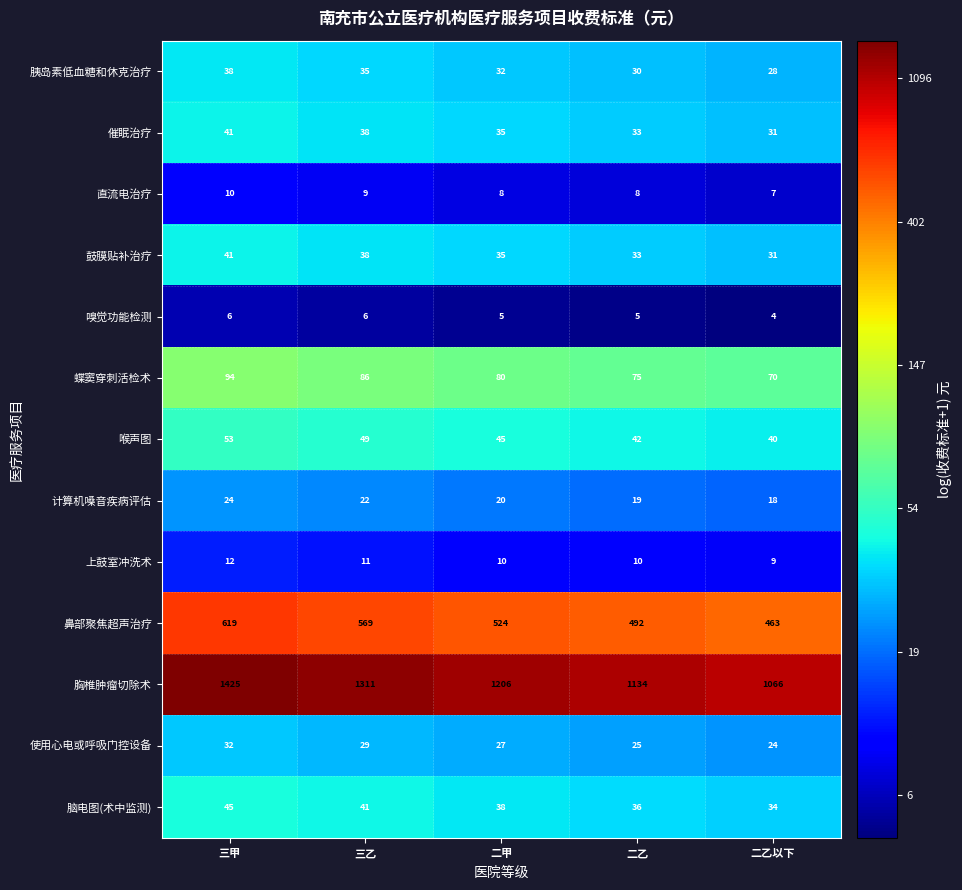

At how many categories does at least one series exceed 613?

5